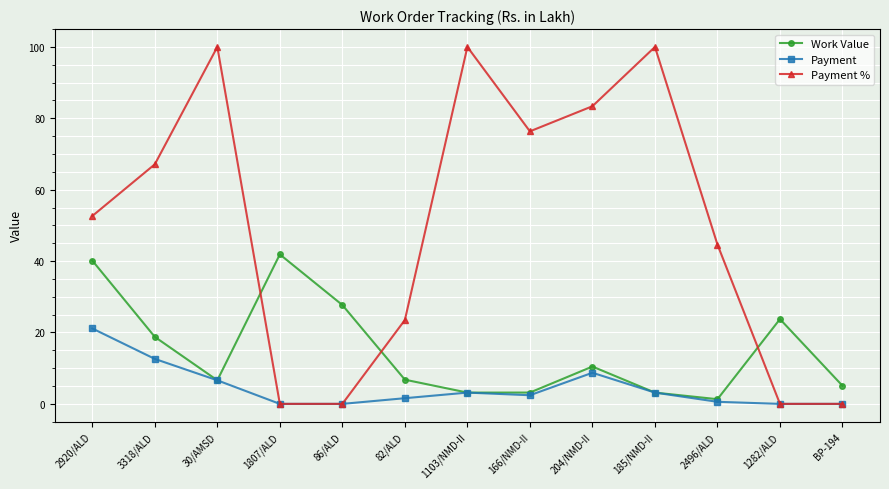

What is the sum of all Payment % values?

647.6